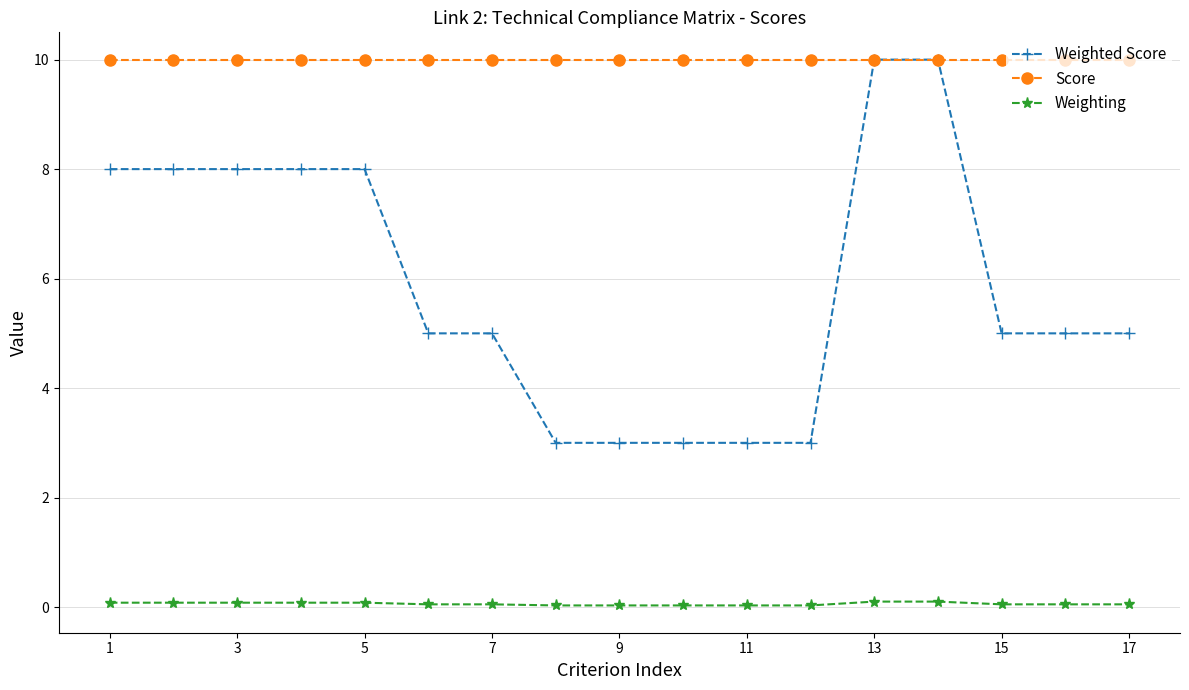

True or false: Weighting and Score intersect in this chart.

False